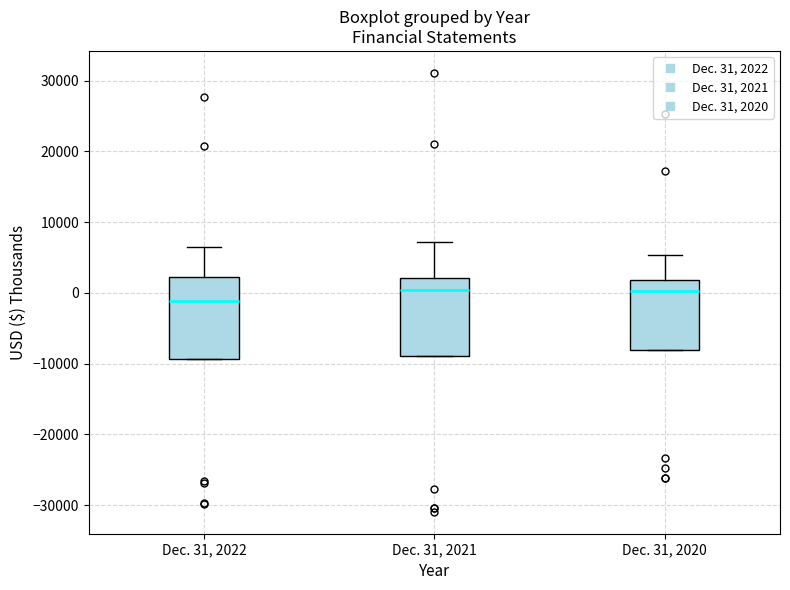

Reading left to right, read every box against the y-axis: the position of its median line, the range the box covers, and the ends of its whiskers. The values are not printed on the chart, so give them approximately, as read against the axis.

Dec. 31, 2022: median -1000, box -9000 to 2000, whiskers -9000 to 6000
Dec. 31, 2021: median 0, box -9000 to 2000, whiskers -9000 to 7000
Dec. 31, 2020: median 0, box -8000 to 2000, whiskers -8000 to 5000